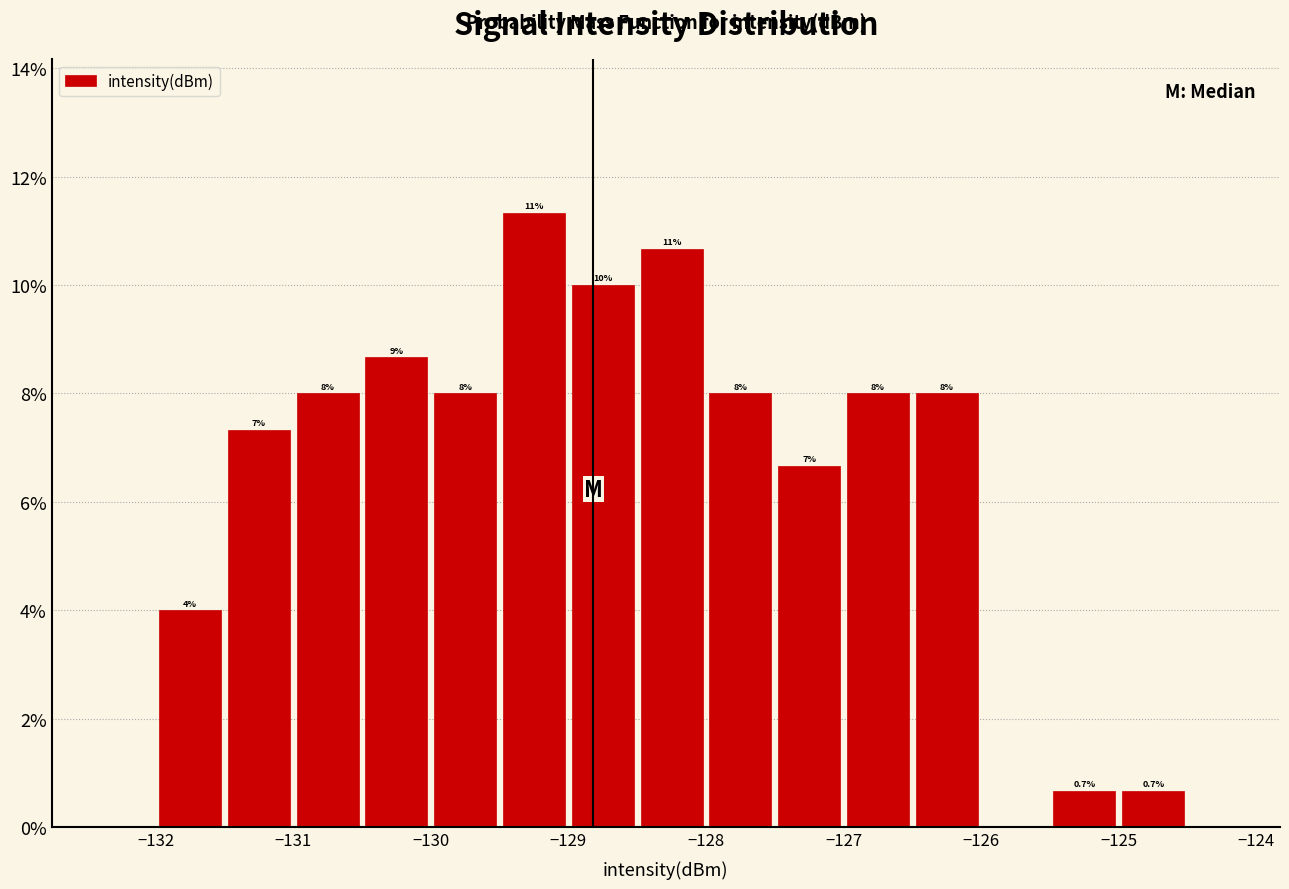

Which range on the x-axis has the tallest bar?

-129.5 to -129.0